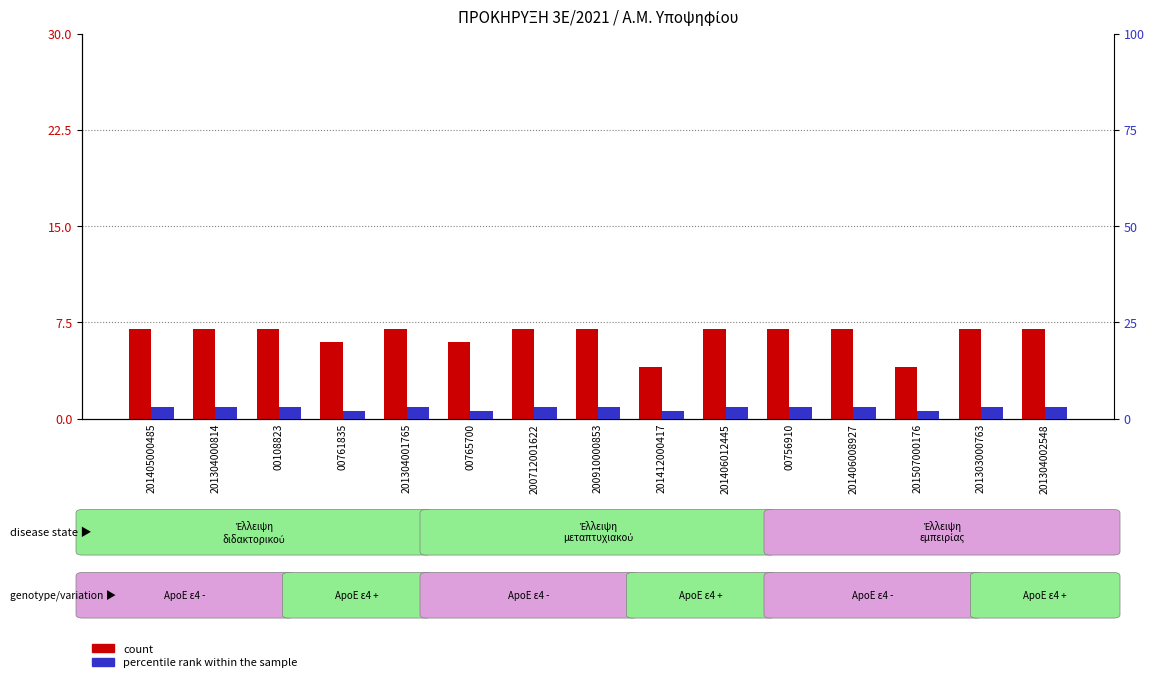

Reading right to left, what are all the values shown in this chart?

count: 7	7	4	7	7	7	4	7	7	6	7	6	7	7	7
percentile rank within the sample: 3	3	2	3	3	3	2	3	3	2	3	2	3	3	3